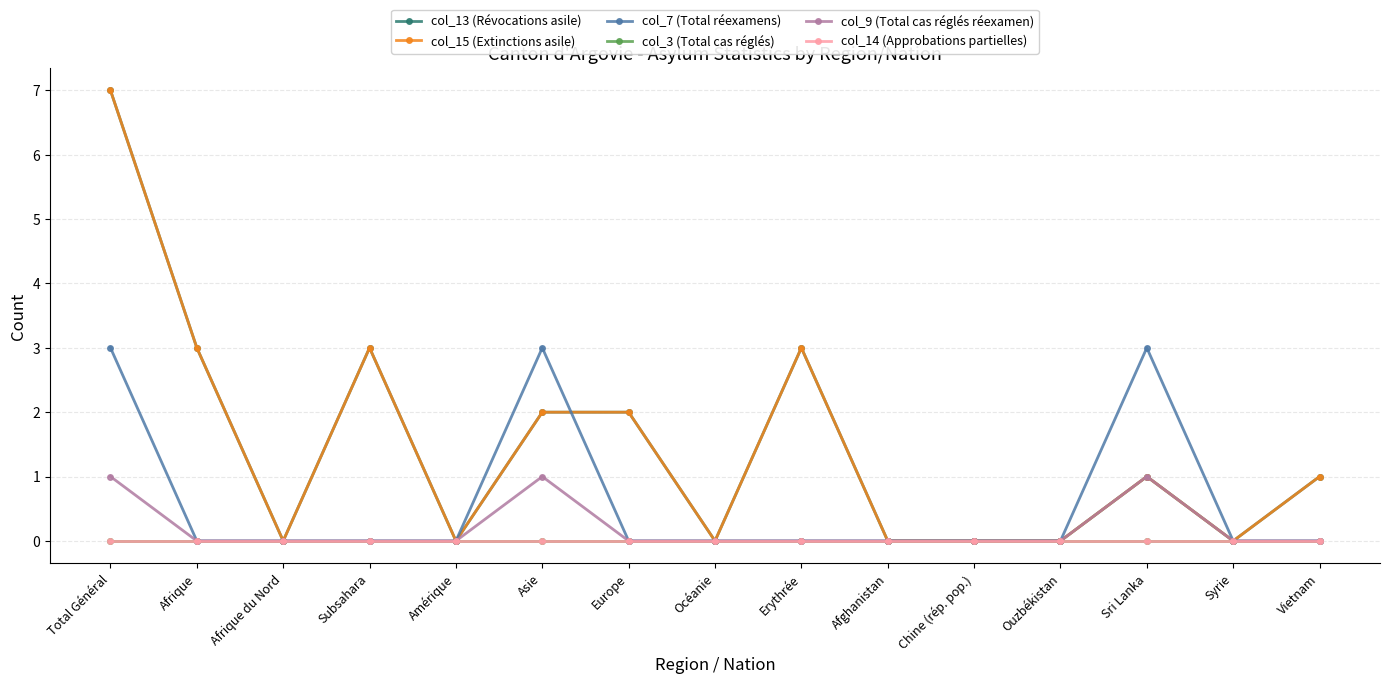

True or false: col_13 (Révocations asile) and col_3 (Total cas réglés) cross at least once.

False